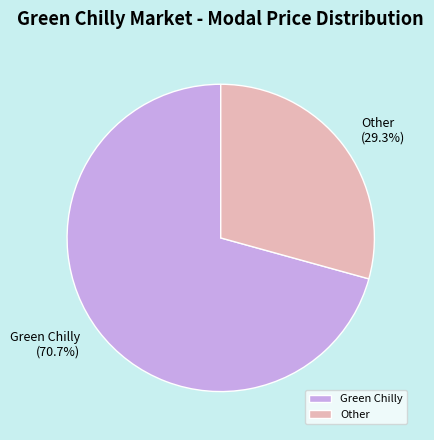

Which slice is the largest?

Green Chilly